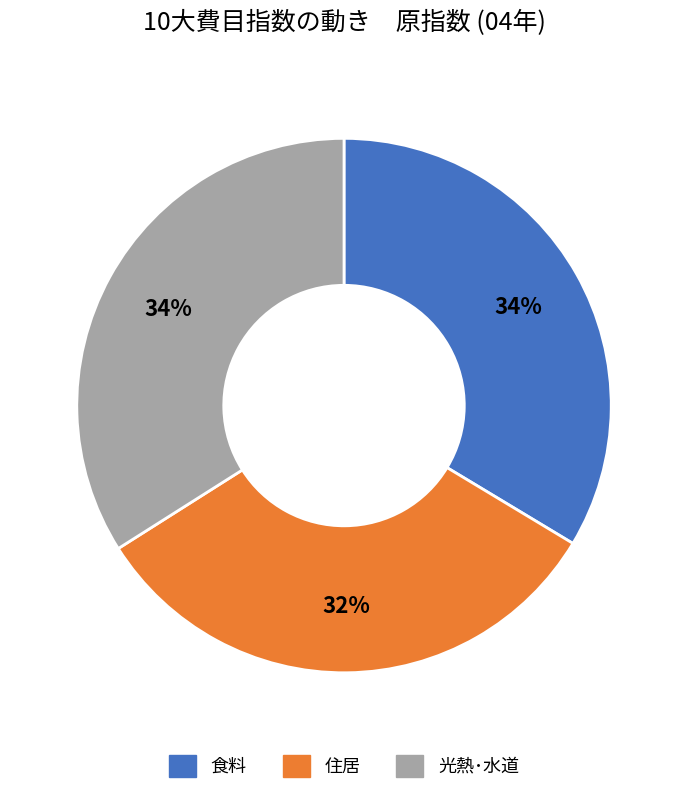

To the nearest percent, what is the average slice percentage?

33%